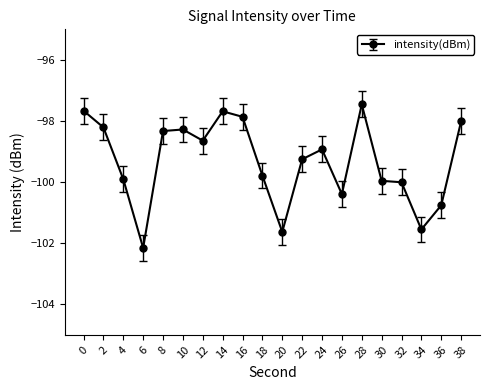

What is the smallest value displayed?

-102.2